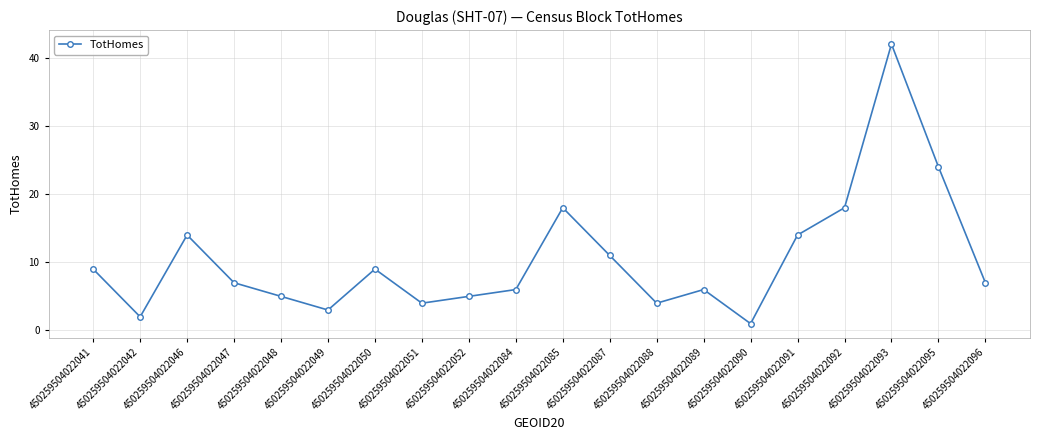

What is the difference between the maximum and second lowest values?

40